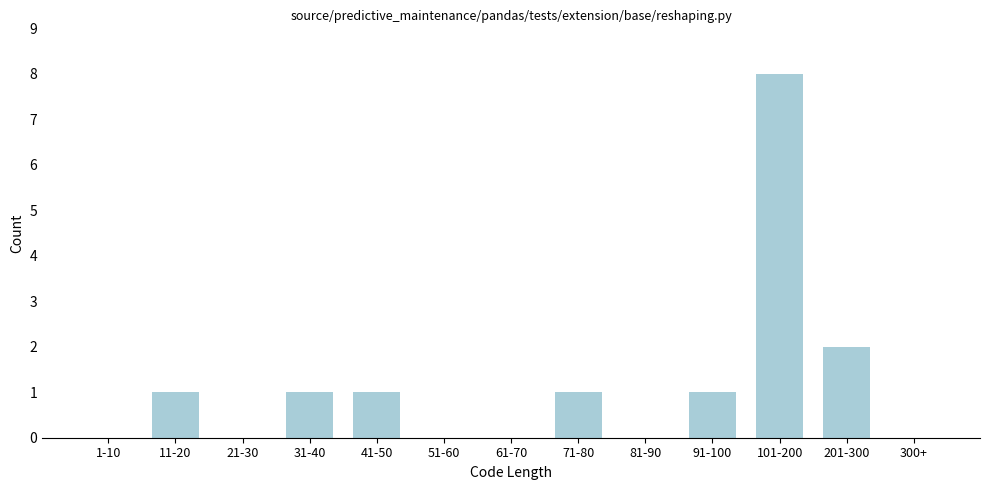

Reading right to left, list all the values displayed in this chart.

300+=0	201-300=2	101-200=8	91-100=1	81-90=0	71-80=1	61-70=0	51-60=0	41-50=1	31-40=1	21-30=0	11-20=1	1-10=0